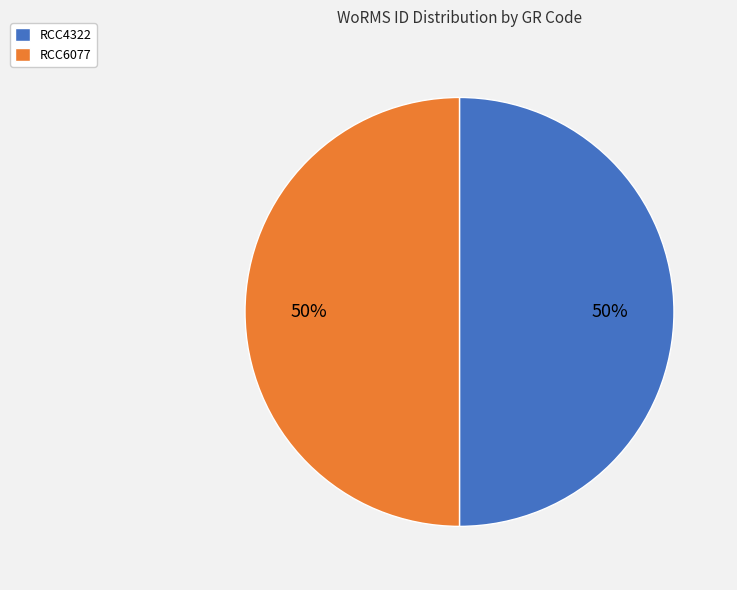

To the nearest percent, what is the combined percentage of RCC6077 and RCC4322?

100%